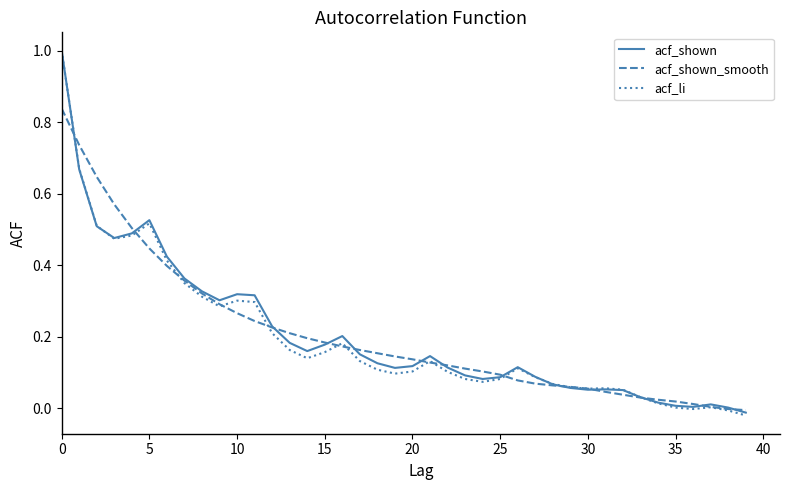

Which series has the largest range (max minus min)?

acf_li